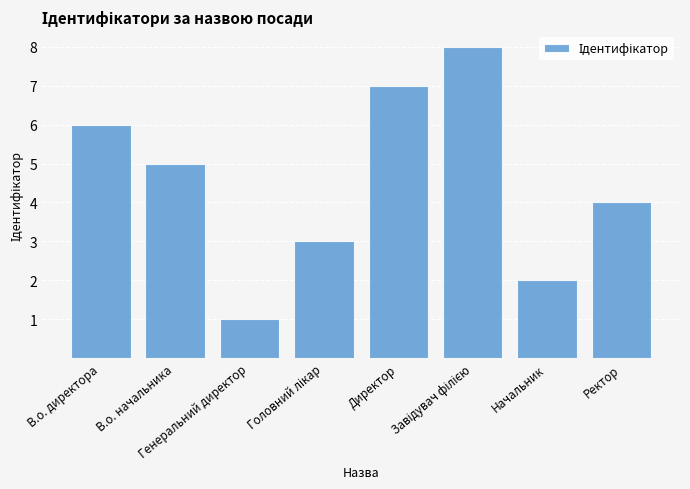

What is the difference between the second highest and minimum values?

6